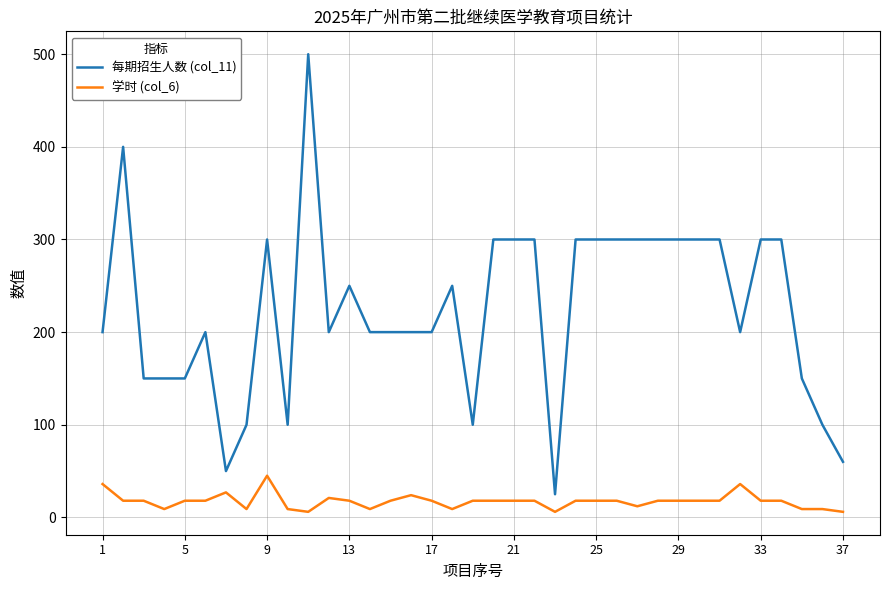

Rank the series by their maximum value, from lowest to highest.

学时 (col_6), 每期招生人数 (col_11)